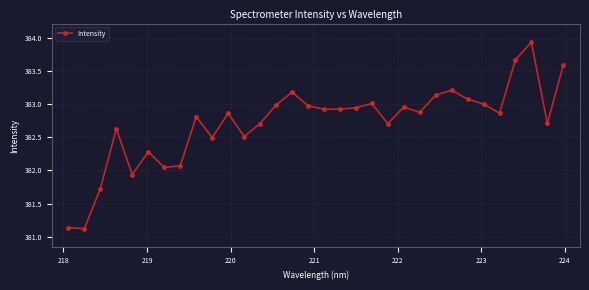

How many values are below 382?

4